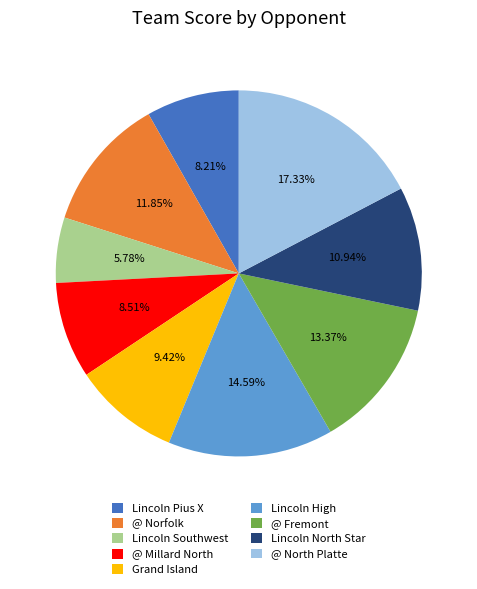

Do Lincoln High and Lincoln Pius X together represent more than half of the pie?

No